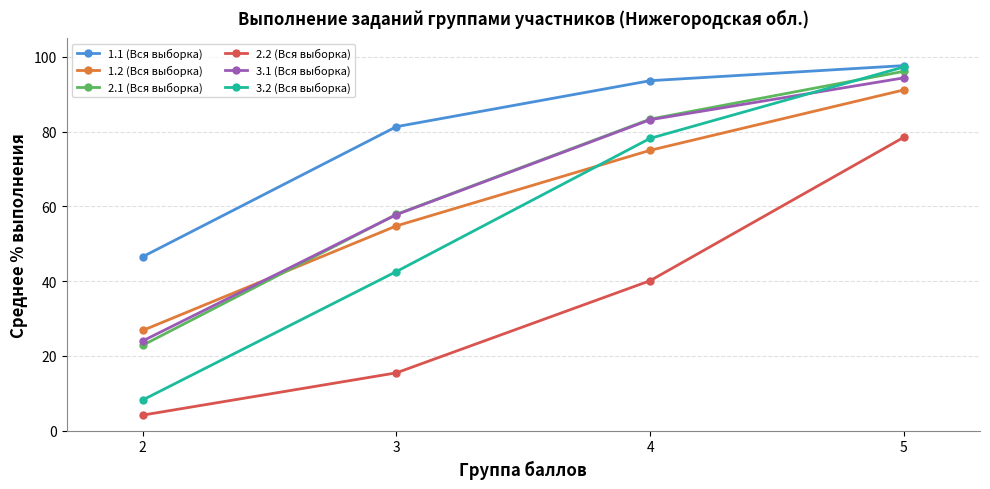

What is the average value of the 1.1 (Вся выборка) series?

79.8